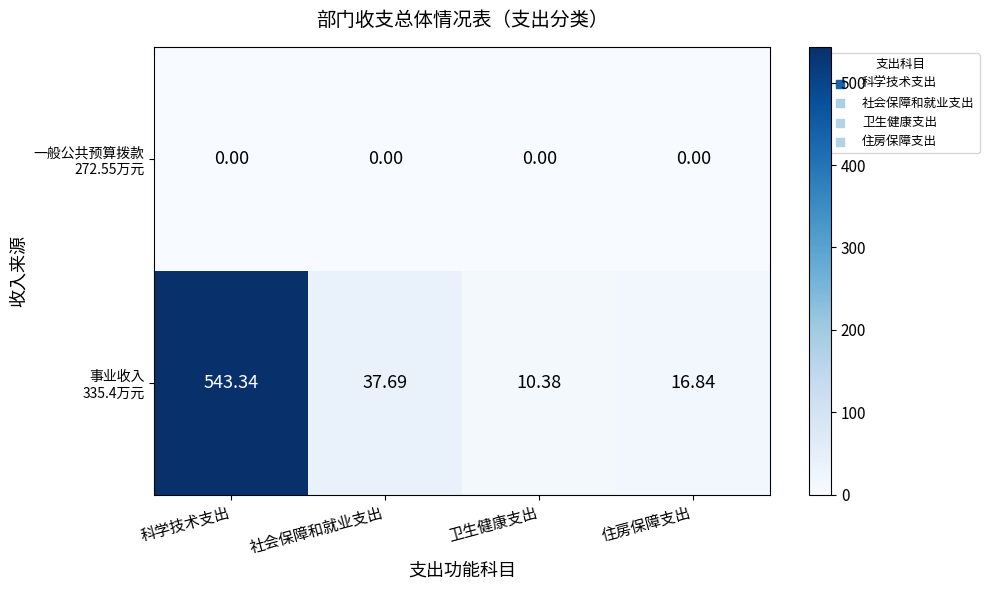

At which category is the sum across all series the highest?

科学技术支出